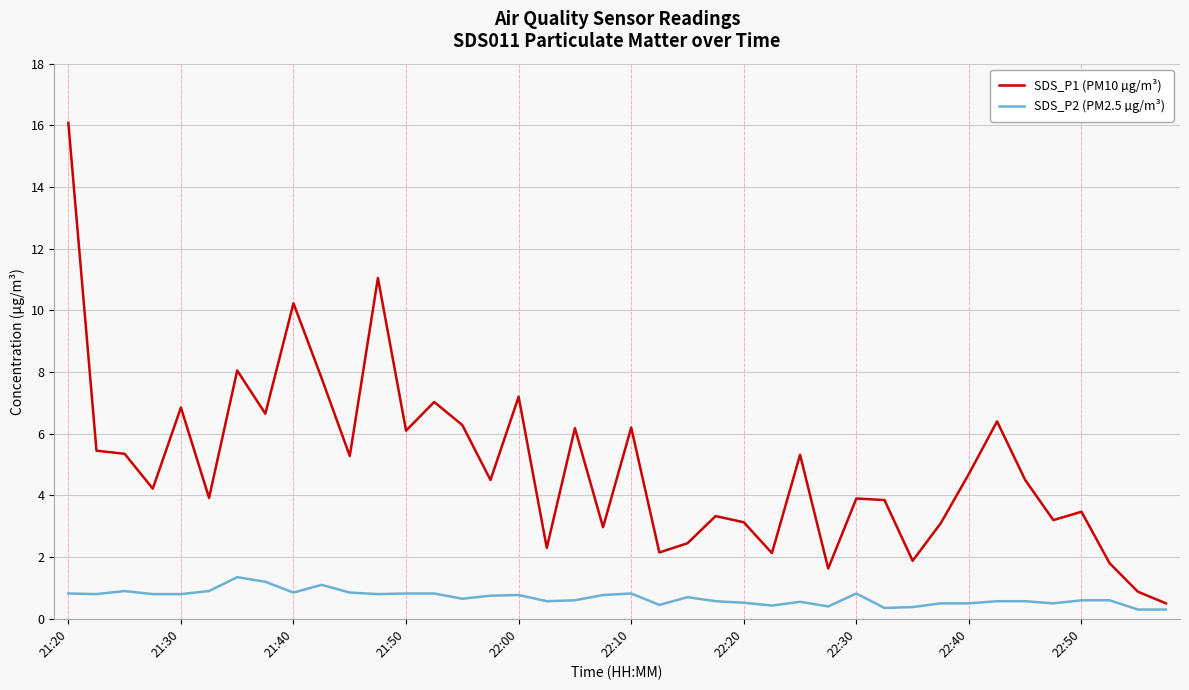

What is the highest value of the SDS_P1 (PM10 µg/m³) series?

16.1